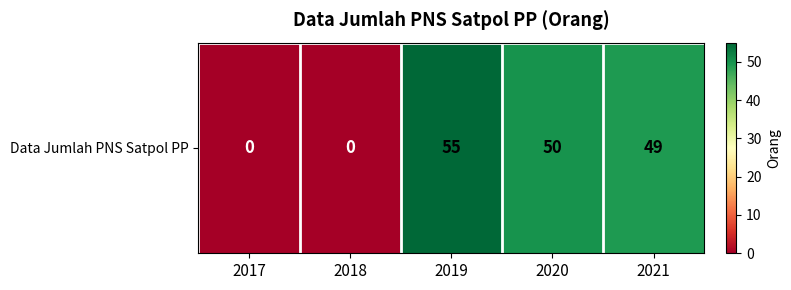

True or false: the data shows 96 at 2019.

False